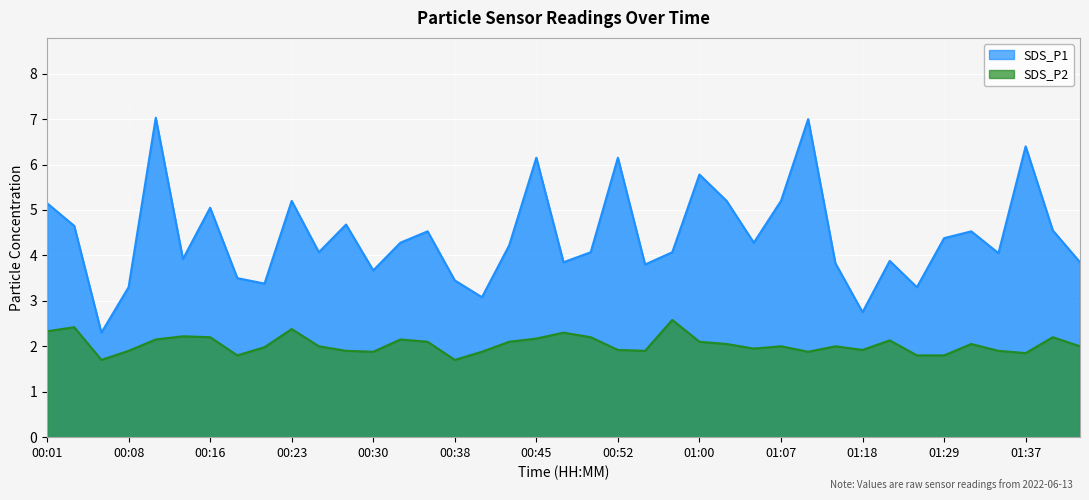

What is the value of the SDS_P1 point at the 39th from the left?

3.9